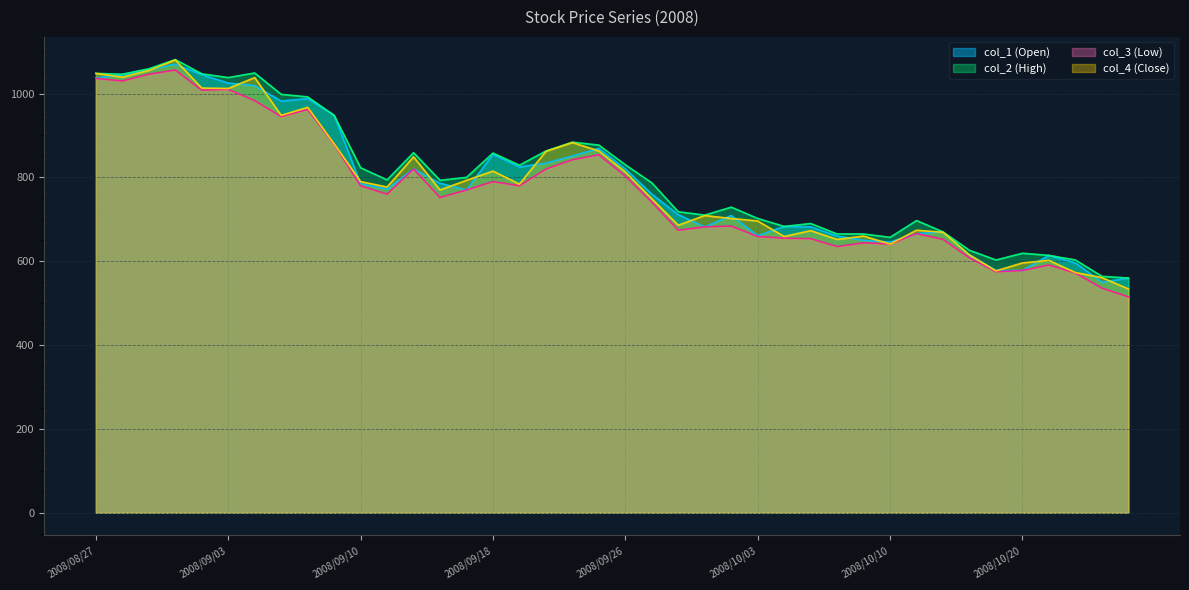

What is the difference between the col_1 (Open) values at 2008/10/02 and 2008/10/03?

48